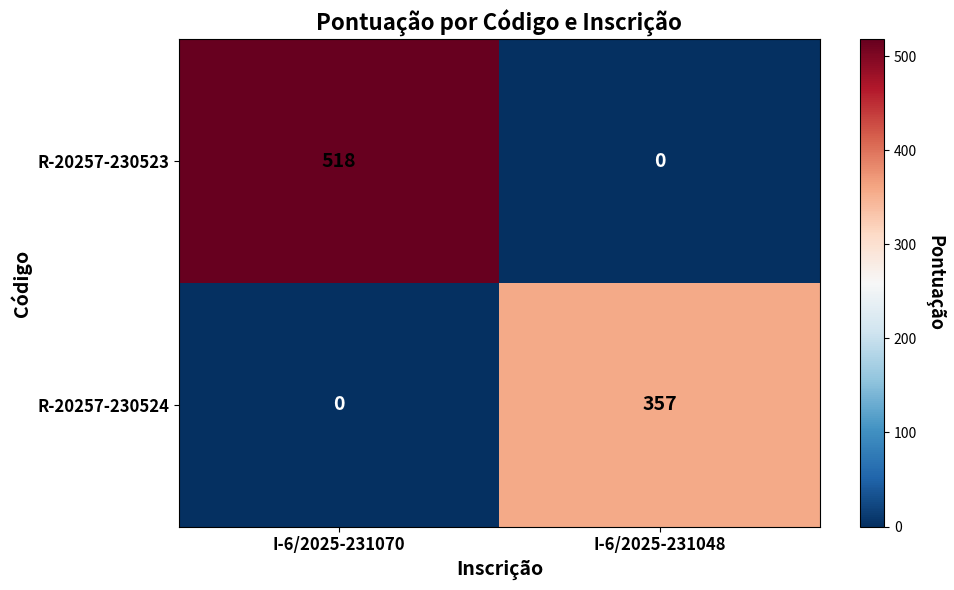

At I-6/2025-231070, list the series in order from largest to smallest.

R-20257-230523, R-20257-230524